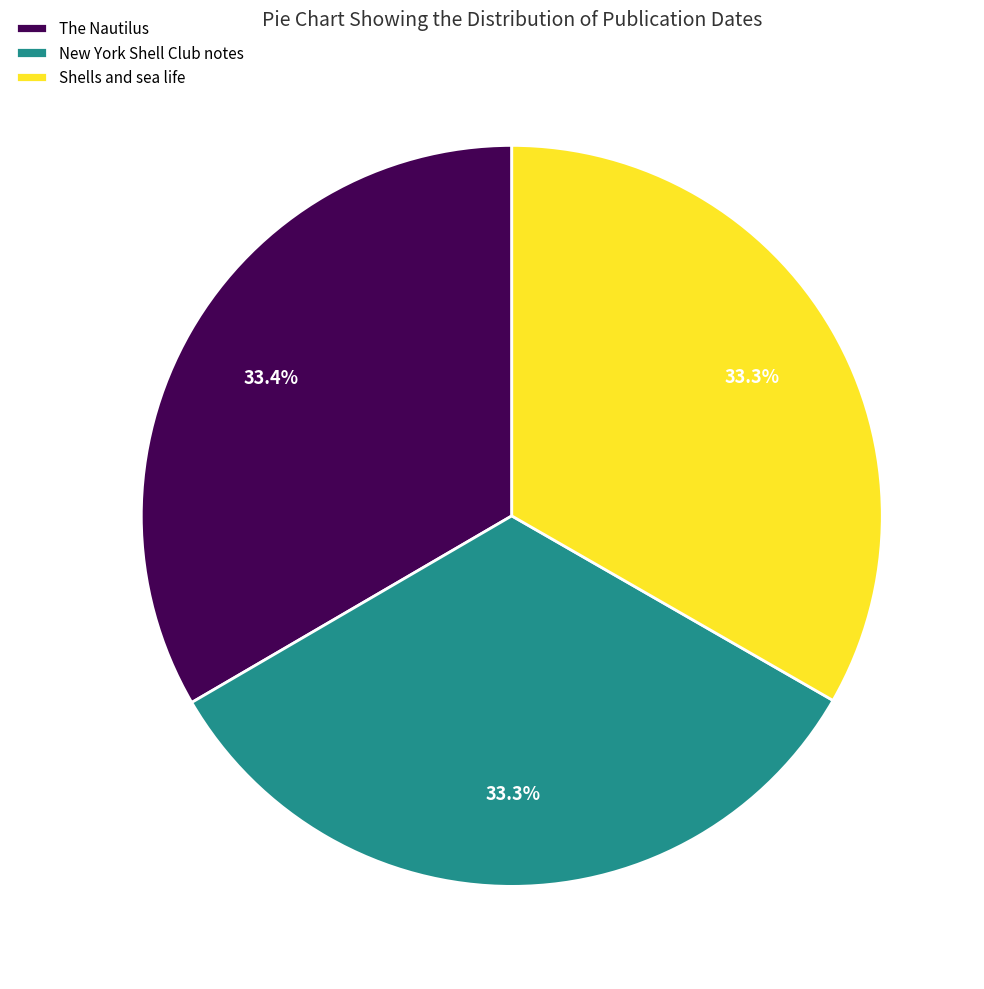

Do Shells and sea life and The Nautilus together represent more than half of the pie?

Yes